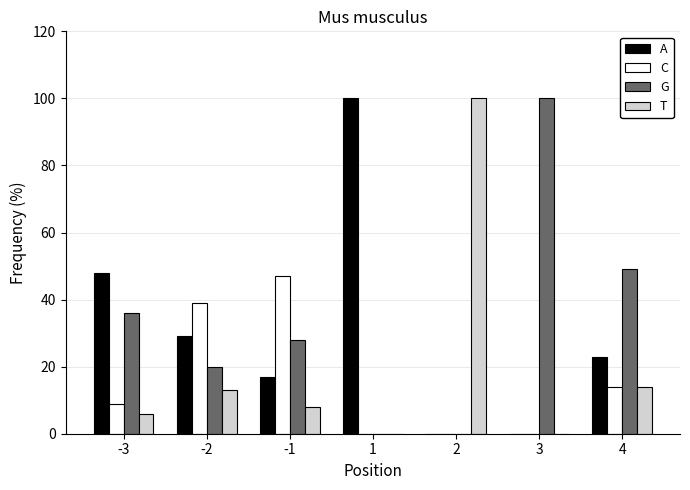

What is the greatest value displayed?

100